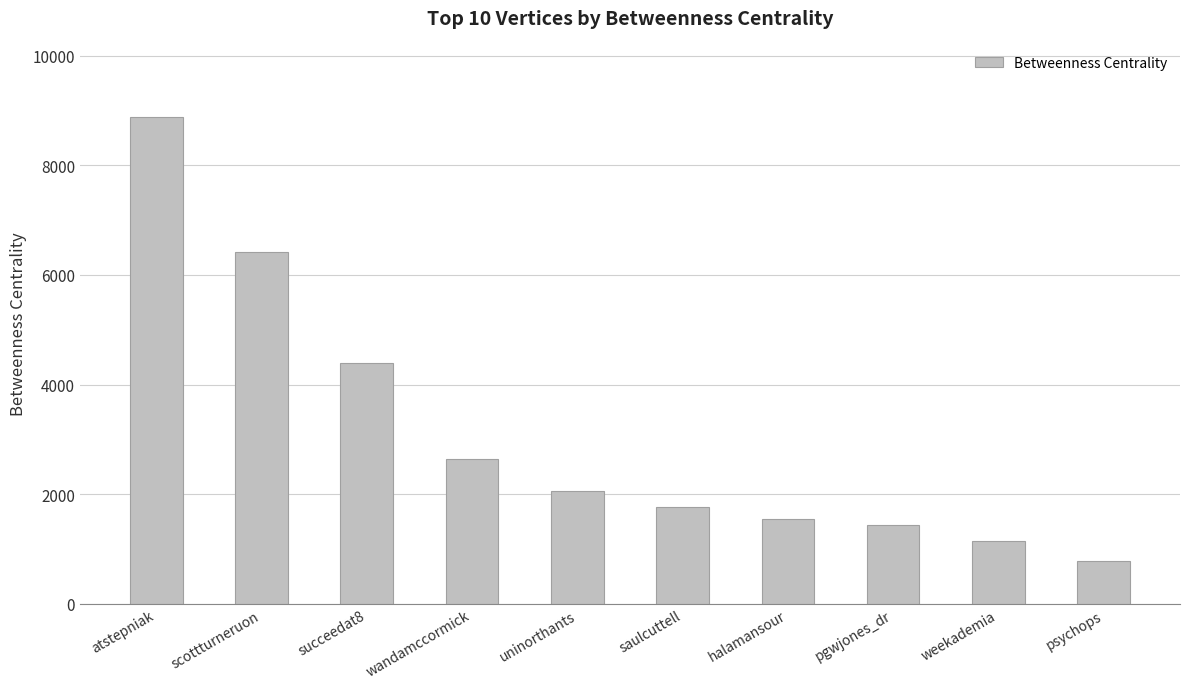

What is the average value?

3106.4